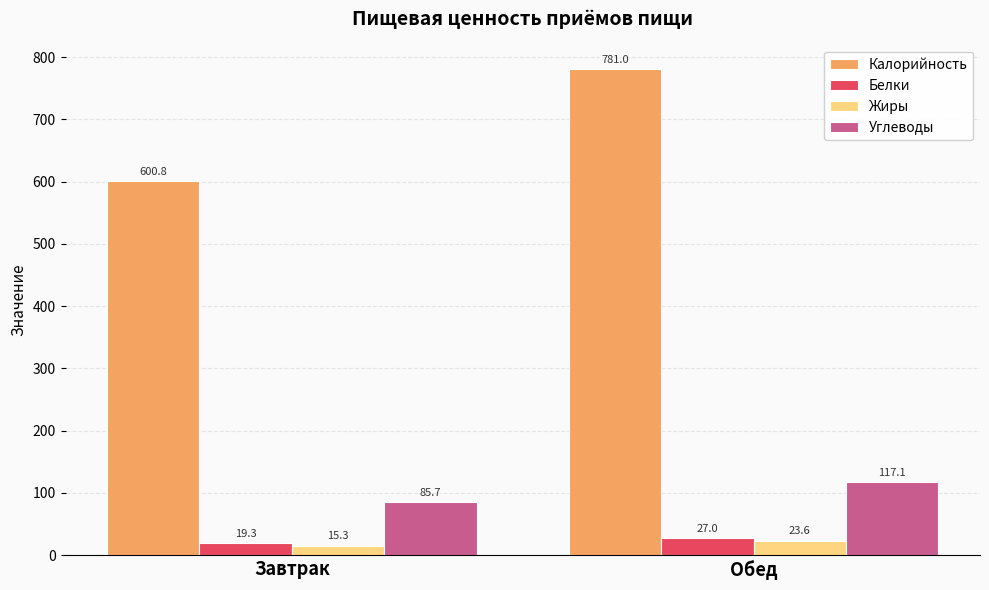

What is the difference between the highest and lowest values at Завтрак?

585.5